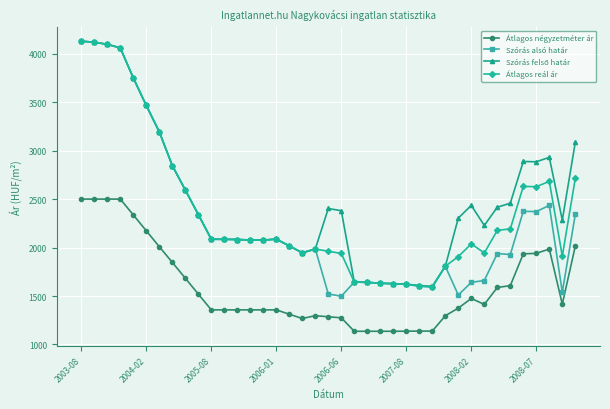

True or false: Átlagos reál ár has more than 0 points higher than both neighbors.

True